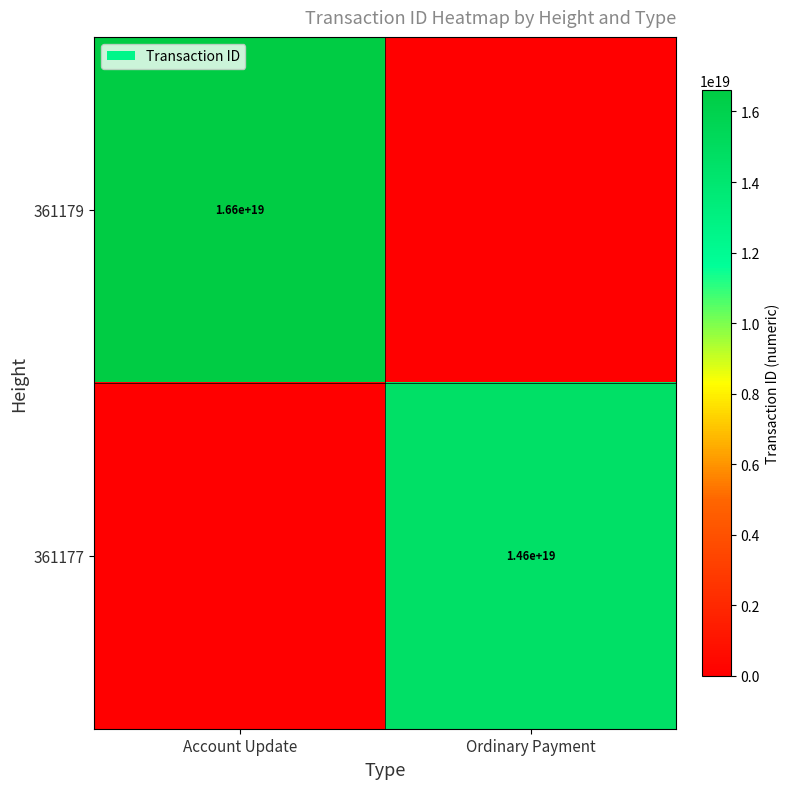

Is it true that 361179 equals 16600000000000000000 at Account Update?

True